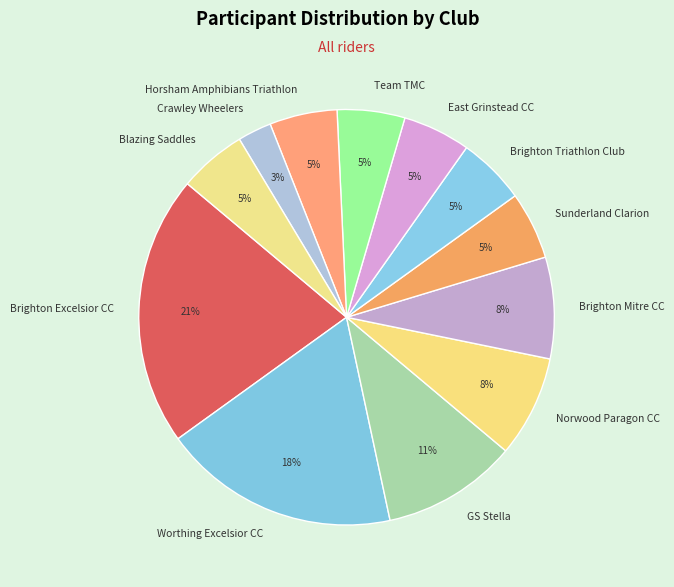

Does Worthing Excelsior CC represent more than half of the total?

No